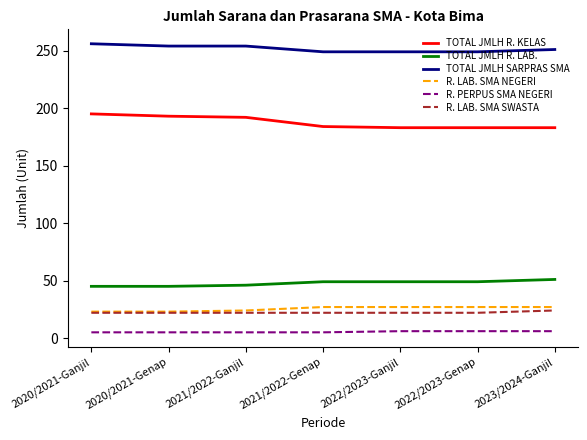

True or false: TOTAL JMLH R. LAB. and R. PERPUS SMA NEGERI intersect in this chart.

False